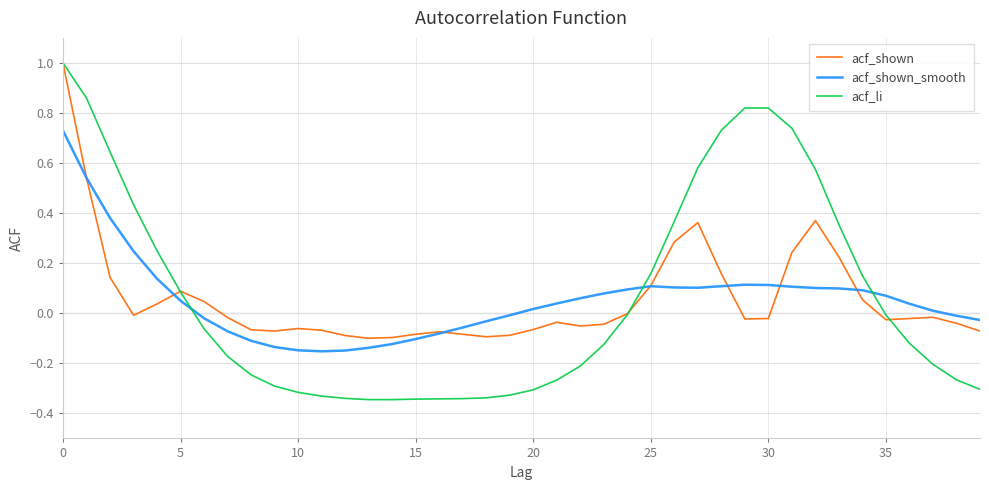

Which series has the widest spread of values?

acf_li